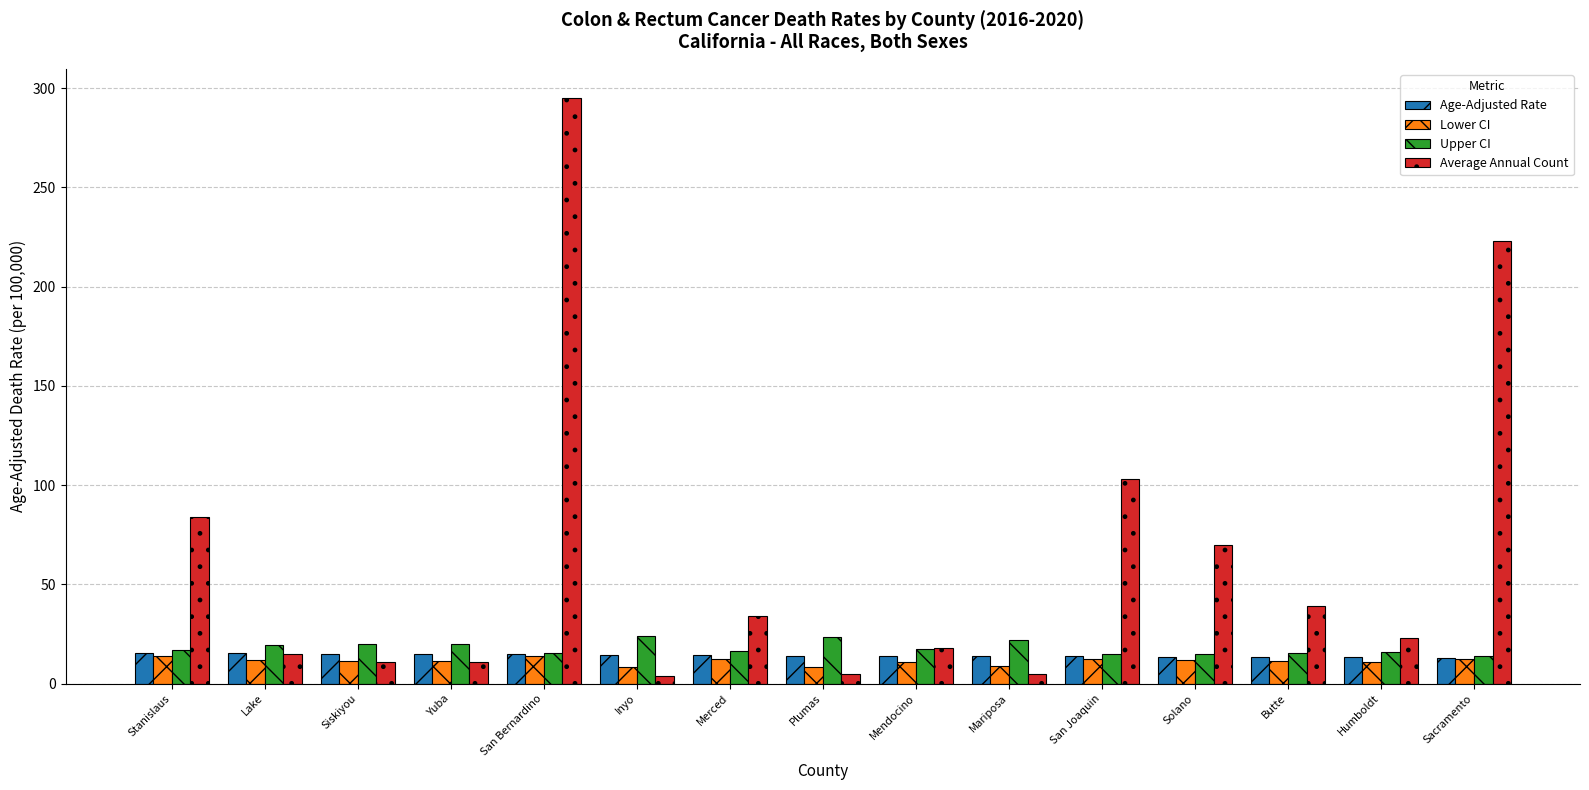

What is the spread (max minus min) of values at Butte?

27.4